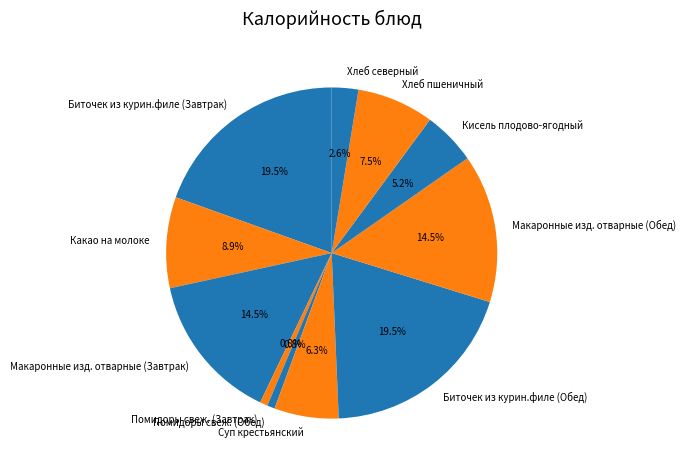

What is the total percentage of Суп крестьянский and Макаронные изд. отварные (Завтрак)?

20.8%